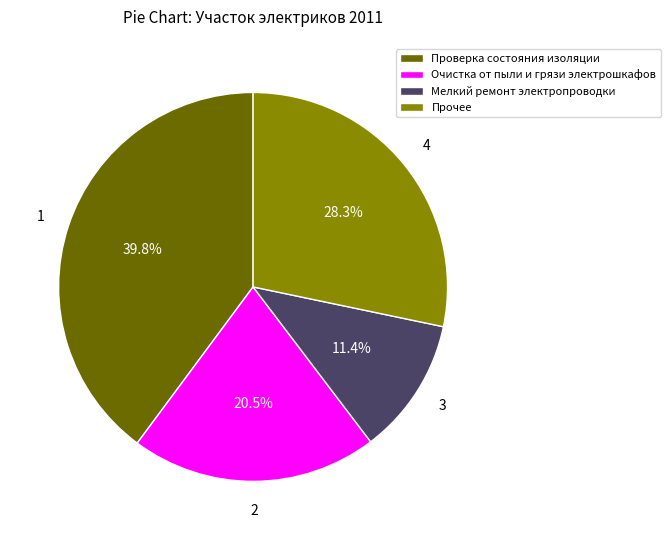

How many segments does this pie chart have?

4